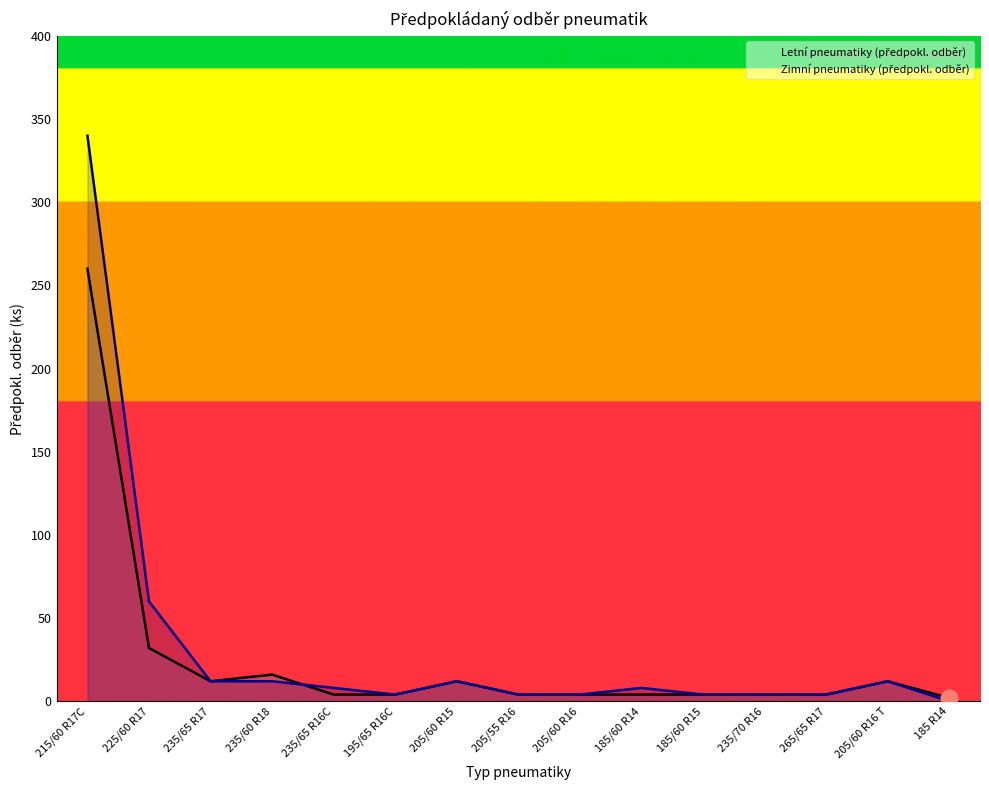

Does the chart display data point markers on the line(s)?

No